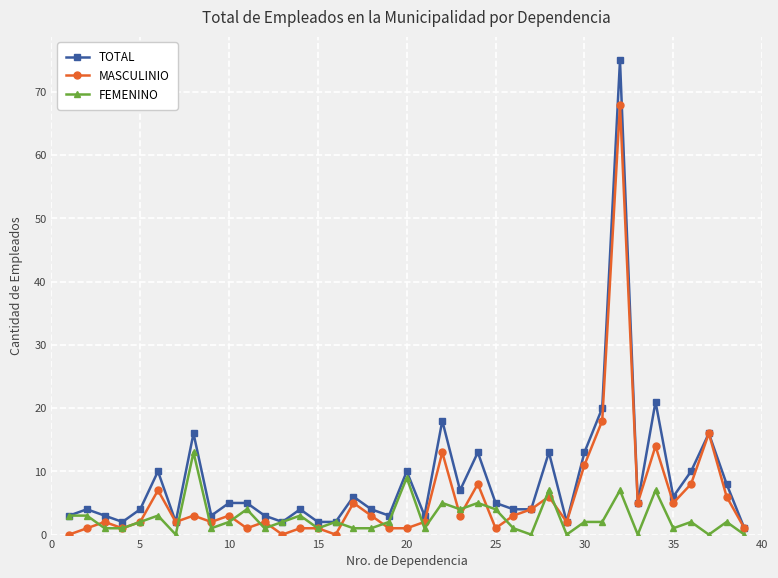

True or false: MASCULINIO has more than 2 points higher than both neighbors.

True